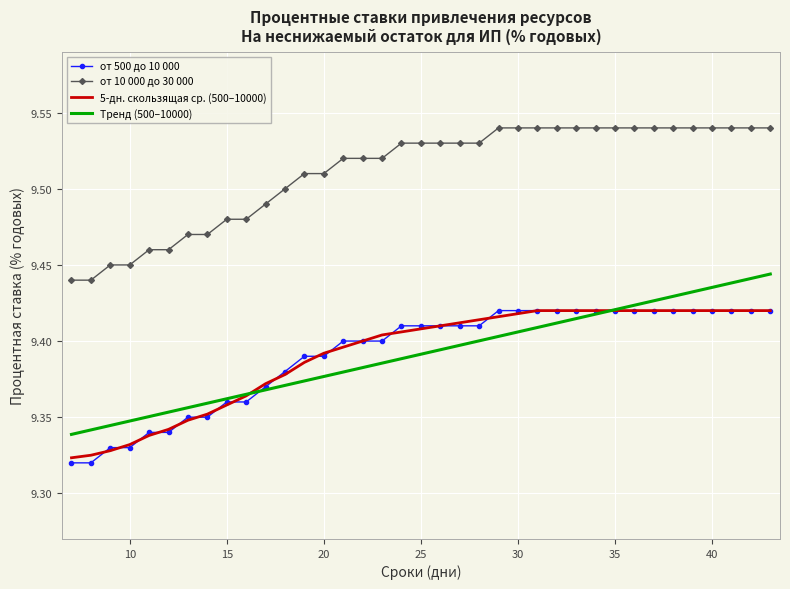

True or false: от 10 000 до 30 000 and от 500 до 10 000 cross at least once.

False